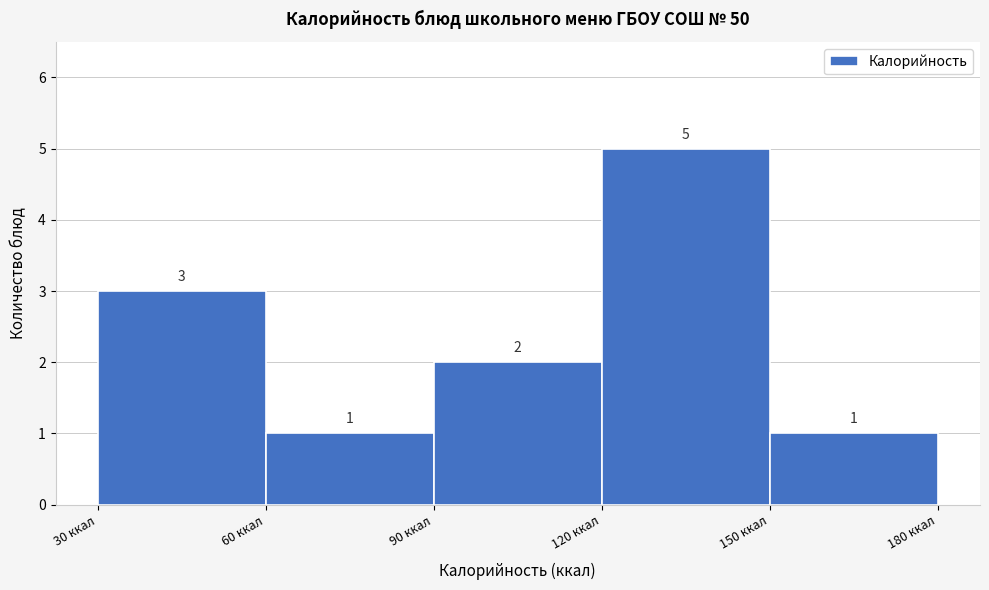

Over which range of the x-axis is the bar tallest?

120 to 150